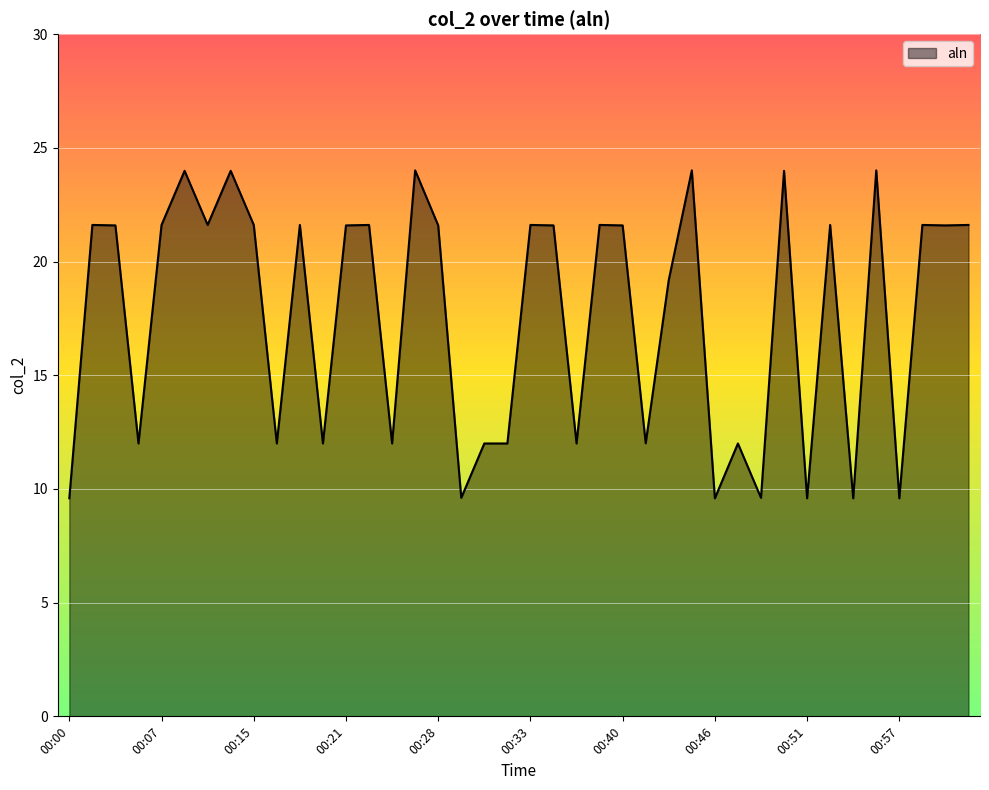

Reading right to left, list all the values displayed in this chart.

21.6	21.6	21.6	9.6	24.0	9.6	21.6	9.6	24.0	9.6	12.0	9.6	24.0	19.2	12.0	21.6	21.6	12.0	21.6	21.6	12.0	12.0	9.6	21.6	24.0	12.0	21.6	21.6	12.0	21.6	12.0	21.6	24.0	21.6	24.0	21.6	12.0	21.6	21.6	9.6